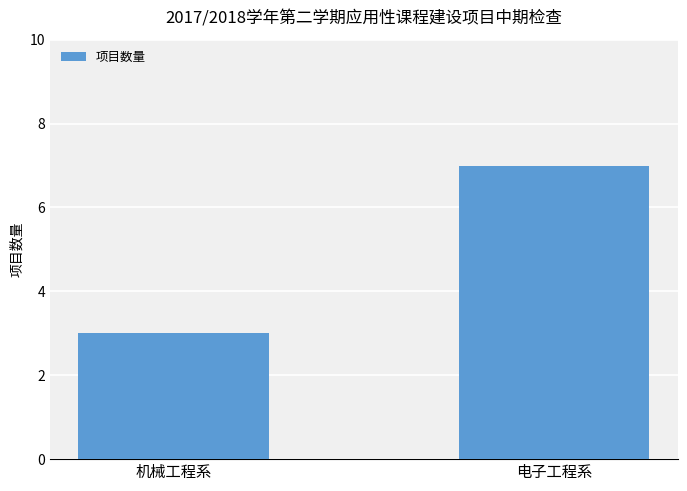

True or false: the data shows 3 at 机械工程系.

True